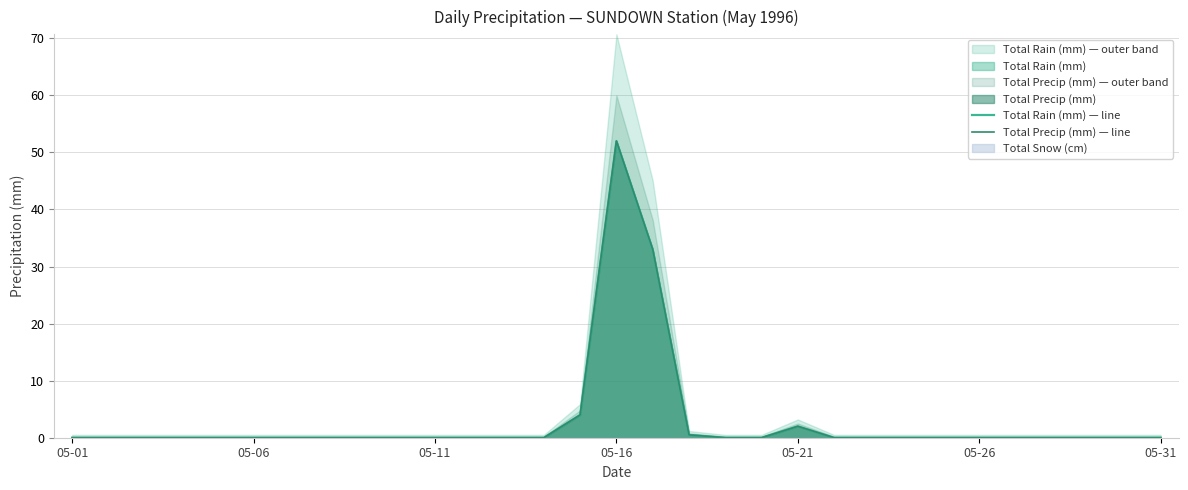

At how many categories does at least one series exceed 45?

1